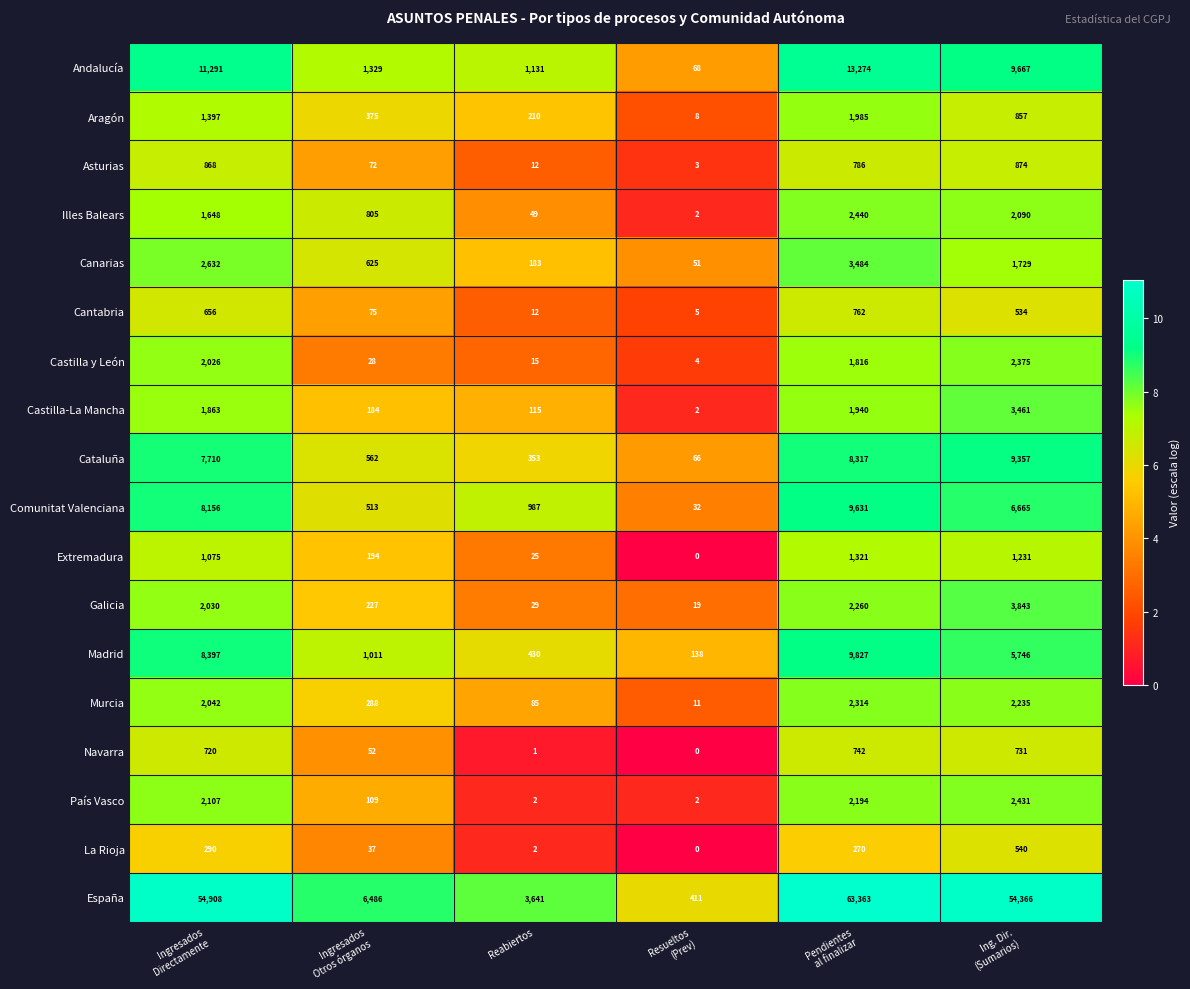

At which category is the sum across all series the highest?

Pendientes
al finalizar